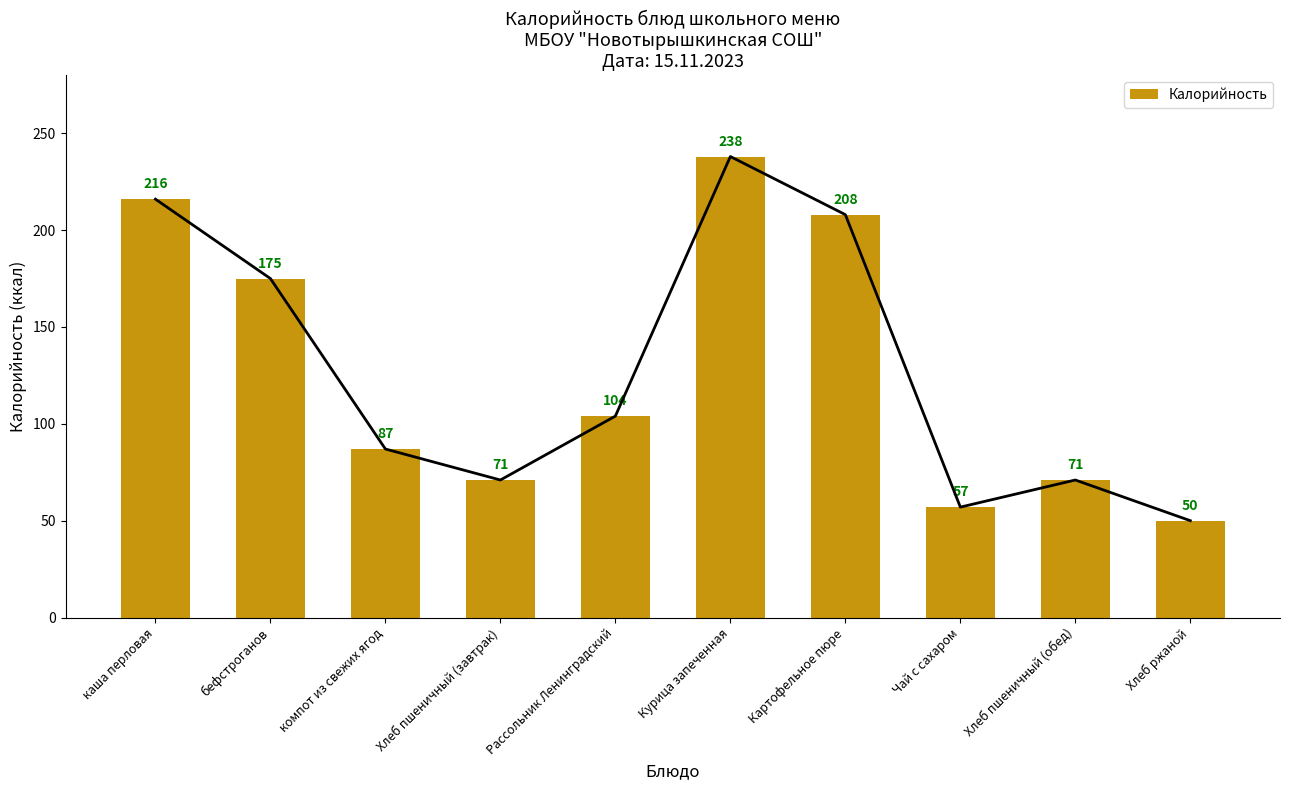

Rank the categories by value from highest to lowest.

Курица запеченная, каша перловая, Картофельное пюре, бефстроганов, Рассольник Ленинградский, компот из свежих ягод, Хлеб пшеничный (завтрак), Хлеб пшеничный (обед), Чай с сахаром, Хлеб ржаной